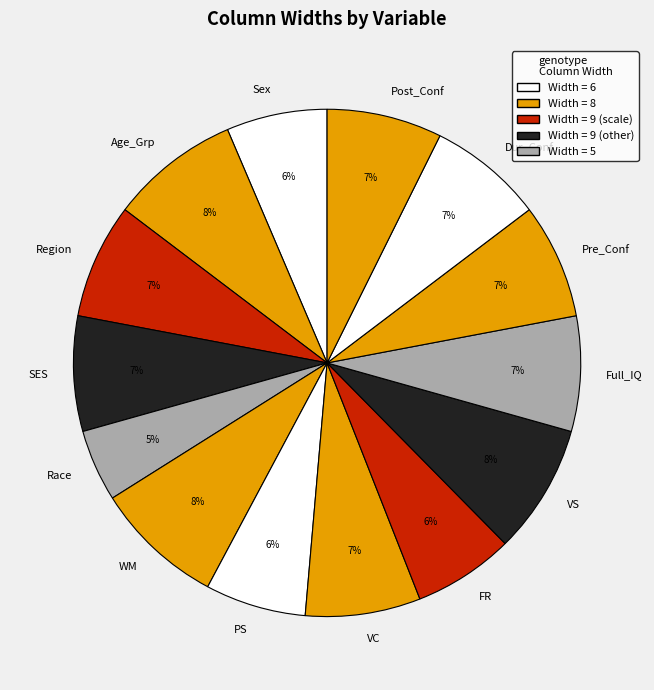

How many slices are in this pie chart?

14